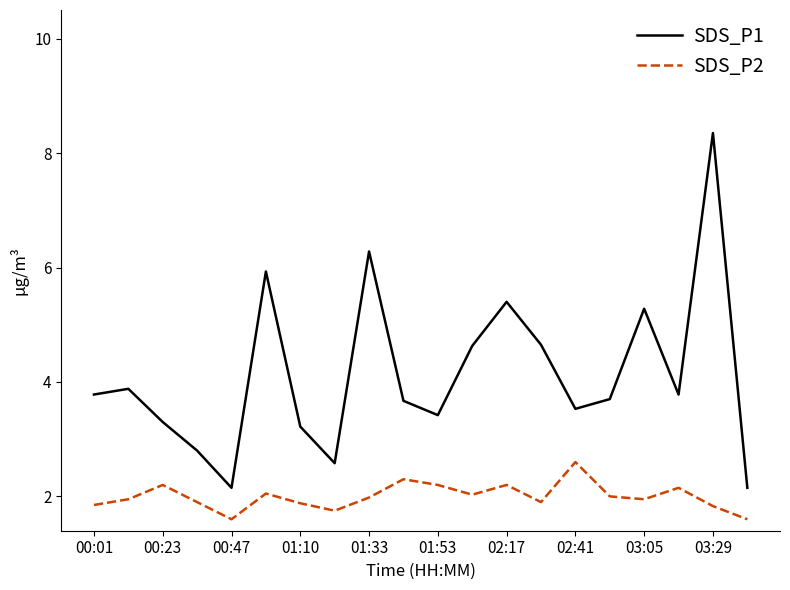

Which series has the largest total across all categories?

SDS_P1